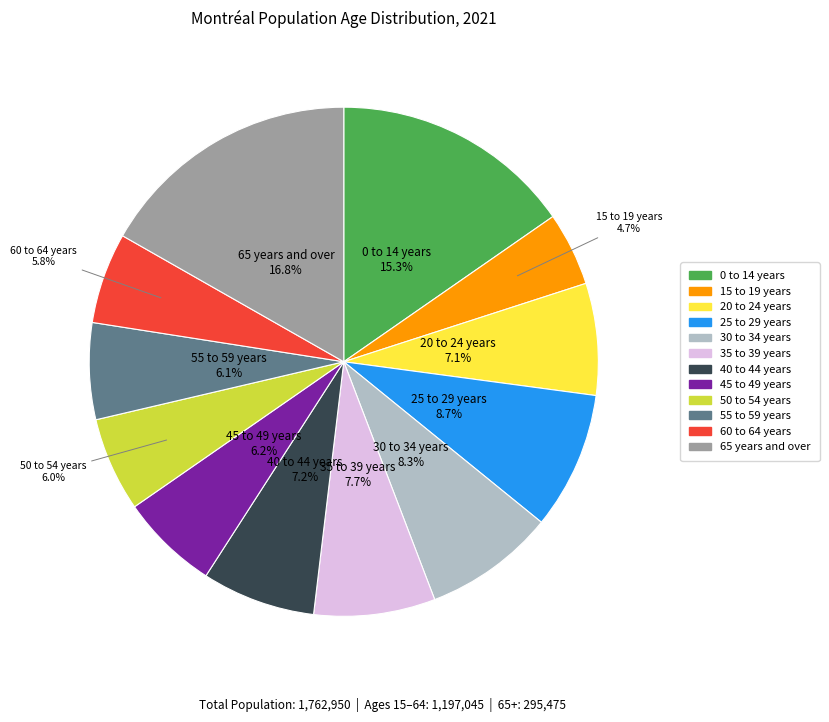

To the nearest percent, what percentage of the pie is 0 to 14 years?

15%